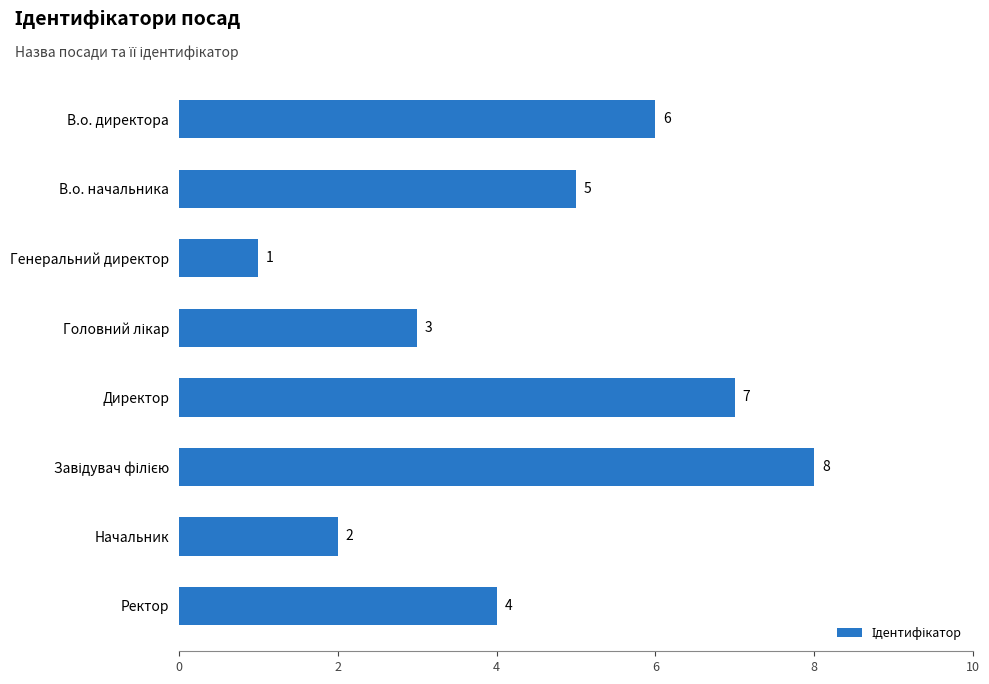

Where is the data nearest to the value 4?

Ректор